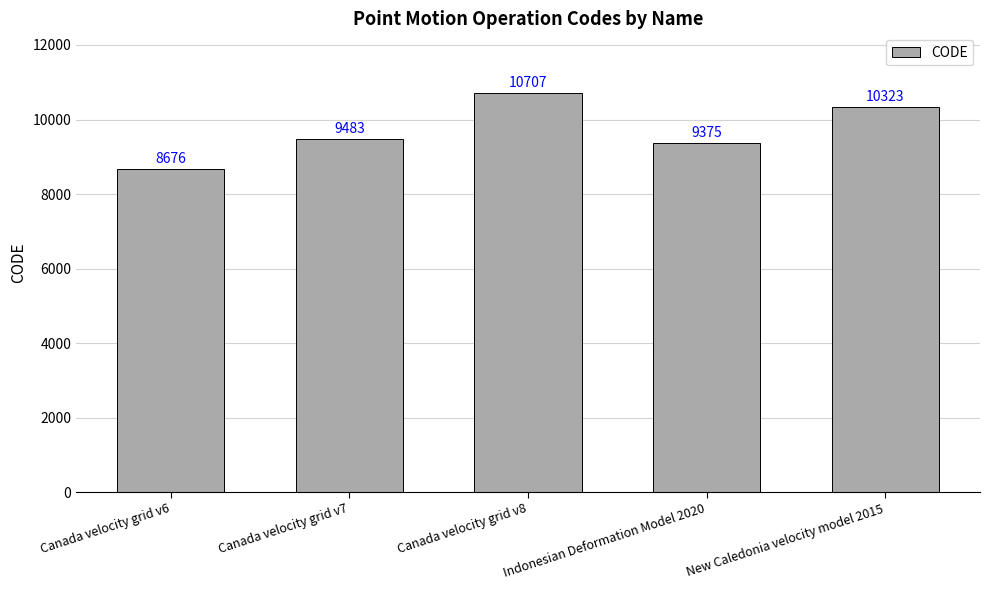

How many distinct data groups are displayed?

1